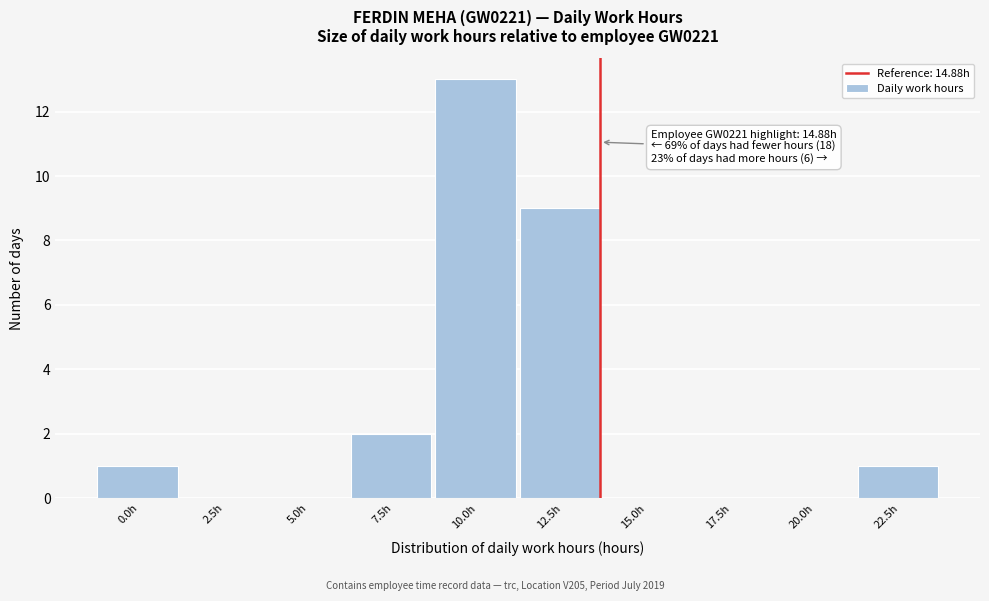

Reading right to left, what are all the values shown in this chart?

22.5h=1	20.0h=0	17.5h=0	15.0h=0	12.5h=9	10.0h=13	7.5h=2	5.0h=0	2.5h=0	0.0h=1